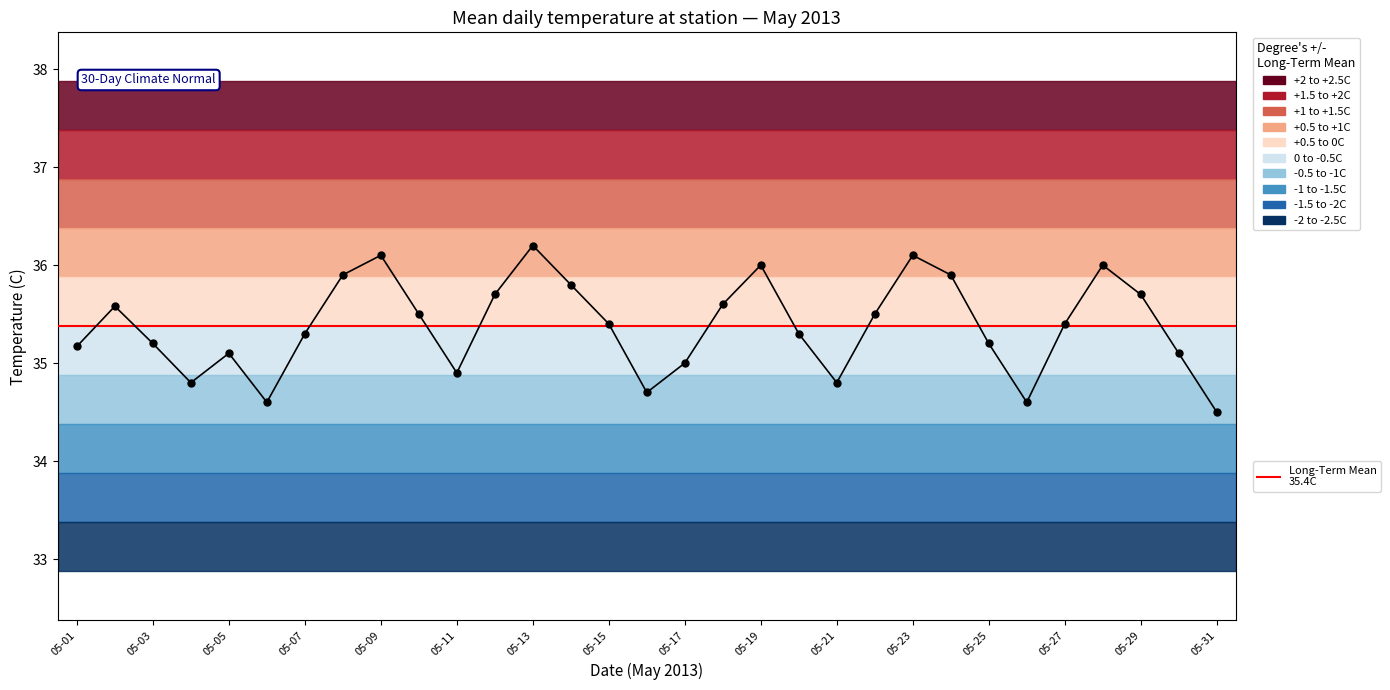

Reading left to right, what are all the values shown in this chart?

35.2	35.6	35.2	34.8	35.1	34.6	35.3	35.9	36.1	35.5	34.9	35.7	36.2	35.8	35.4	34.7	35.0	35.6	36.0	35.3	34.8	35.5	36.1	35.9	35.2	34.6	35.4	36.0	35.7	35.1	34.5